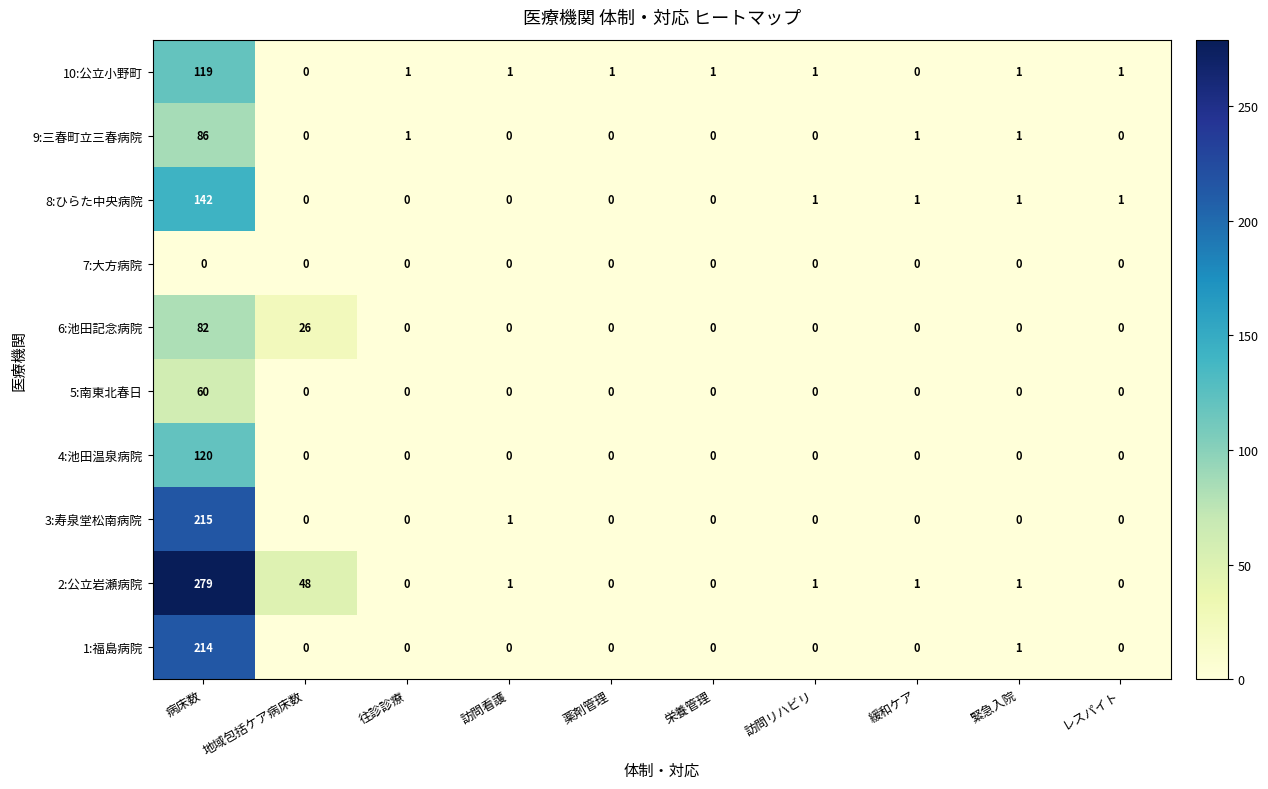

List the series in order of their peak value, lowest first.

7:大方病院, 5:南東北春日, 6:池田記念病院, 9:三春町立三春病院, 10:公立小野町, 4:池田温泉病院, 8:ひらた中央病院, 1:福島病院, 3:寿泉堂松南病院, 2:公立岩瀬病院